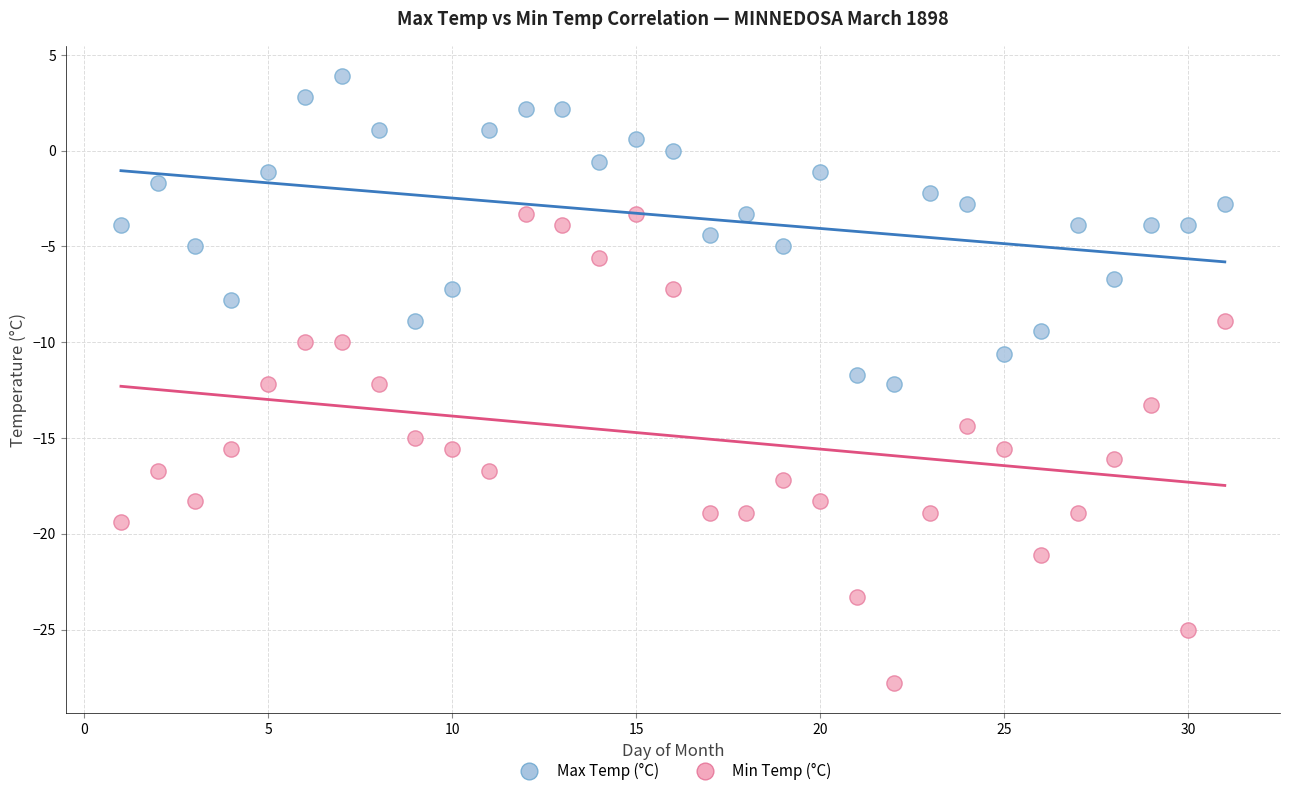

What are all the series names shown in the legend?

Max Temp (°C), Min Temp (°C)